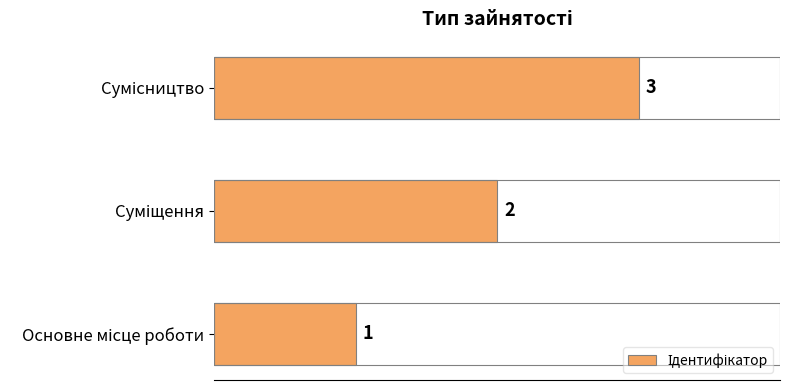

What is the greatest value displayed?

3